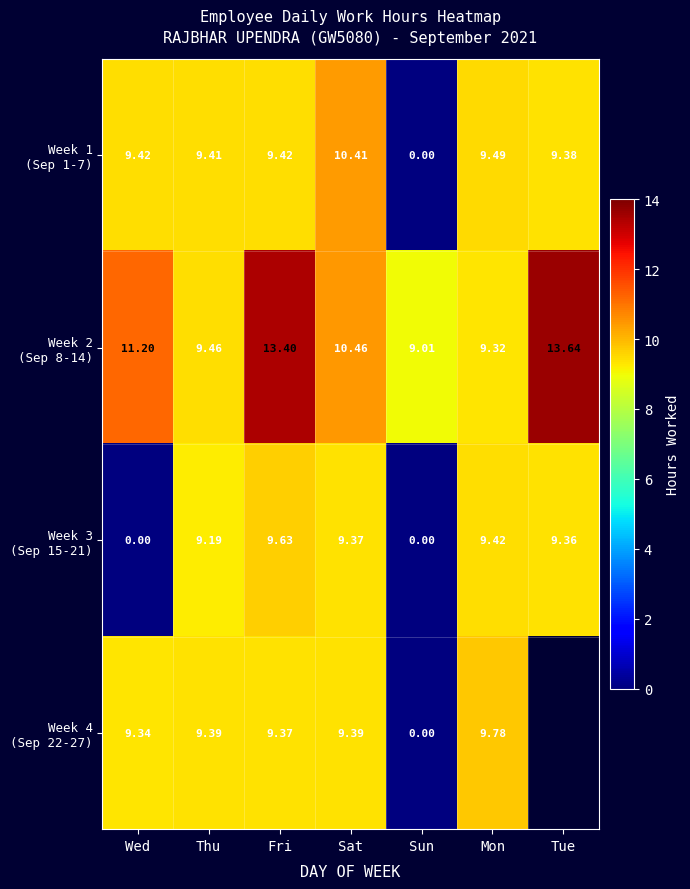

What is the difference between the second highest and minimum values in the Week 2 (Sep 8-14) series?

4.4